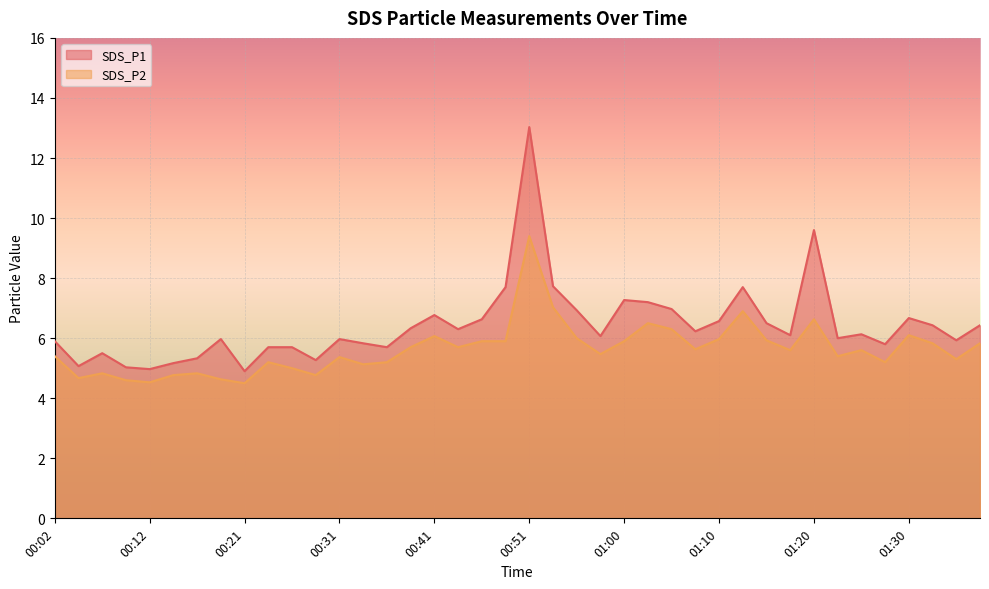

Reading left to right, list all the values displayed in this chart.

SDS_P1: 5.9	5.1	5.5	5.0	5.0	5.2	5.3	6.0	4.9	5.7	5.7	5.3	6.0	5.8	5.7	6.3	6.8	6.3	6.6	7.7	13.0	7.7	6.9	6.1	7.3	7.2	7.0	6.2	6.6	7.7	6.5	6.1	9.6	6.0	6.1	5.8	6.7	6.4	5.9	6.4
SDS_P2: 5.4	4.7	4.8	4.6	4.5	4.8	4.8	4.6	4.5	5.2	5.0	4.8	5.4	5.1	5.2	5.7	6.1	5.7	5.9	5.9	9.4	7.0	6.0	5.5	5.9	6.5	6.3	5.6	6.0	6.9	5.9	5.6	6.6	5.4	5.6	5.2	6.1	5.8	5.3	5.8